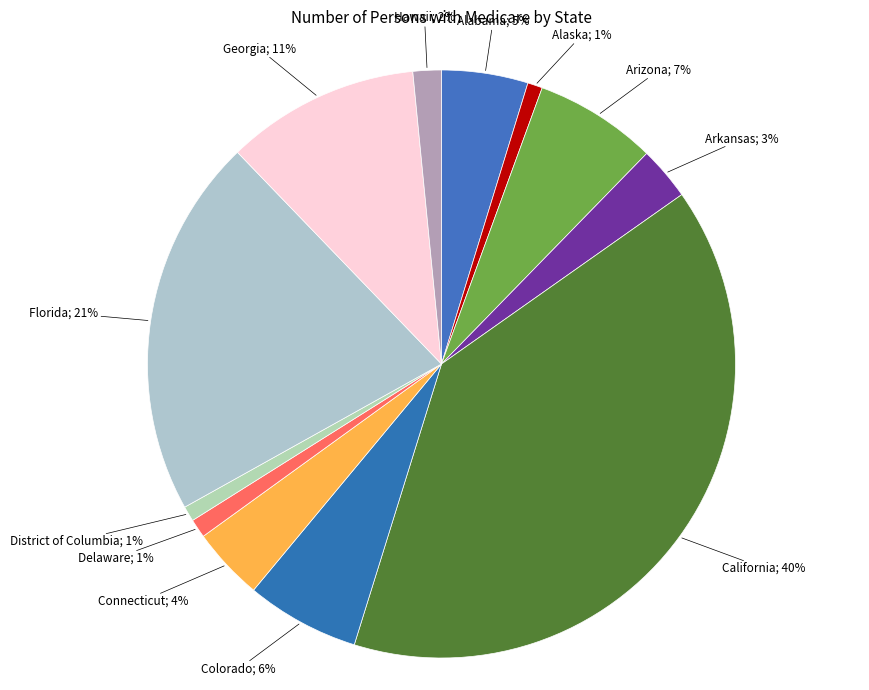

How many segments does this pie chart have?

12